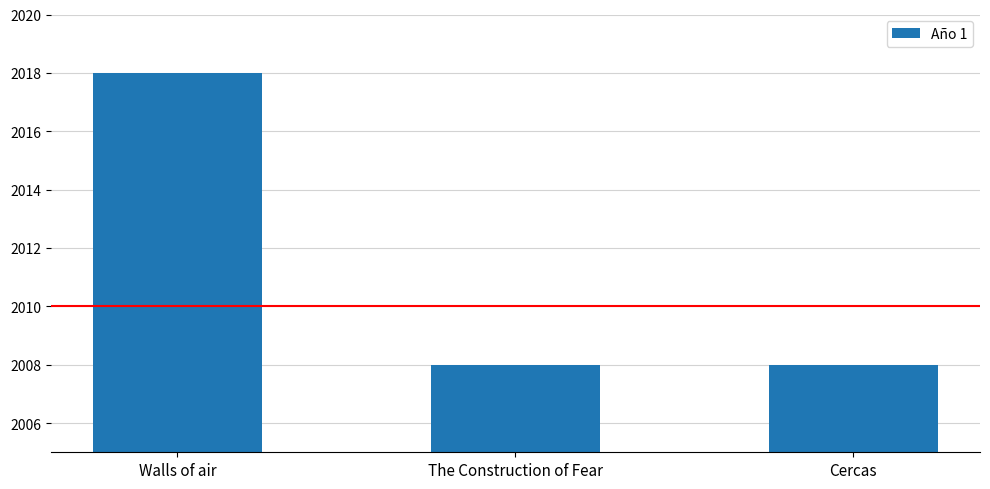

Between Walls of air and Cercas, which is larger?

Walls of air